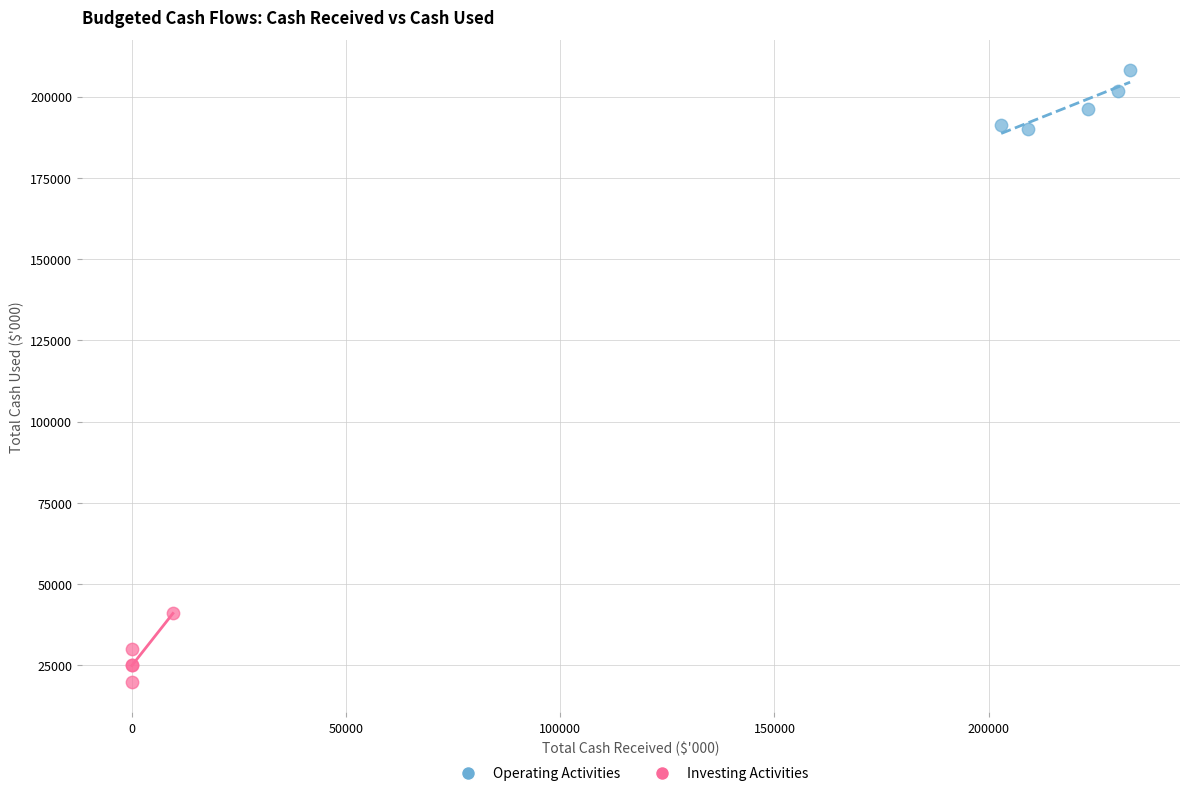

Which series contains the lowest Y value?

Investing Activities